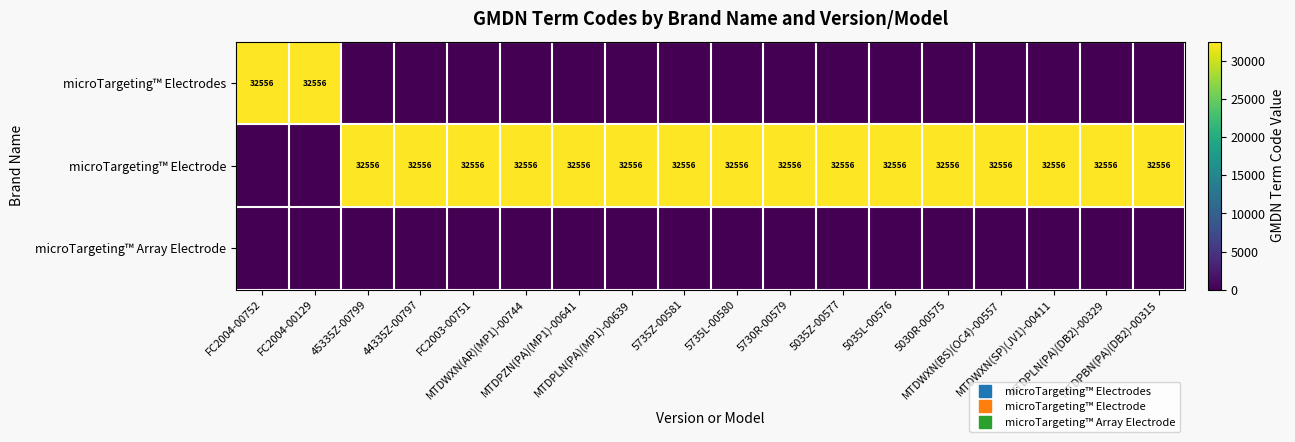

At which category does the chart reach its minimum across all series?

45335Z-00799